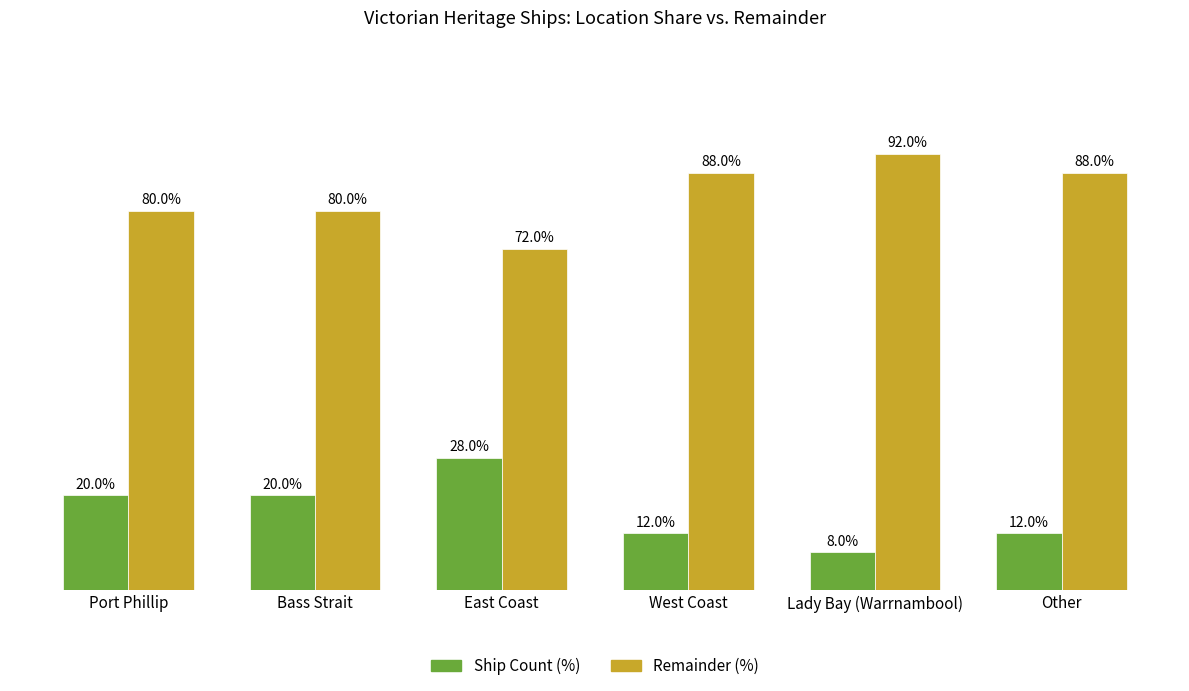

Is the value of Ship Count (%) at East Coast greater than the value of Remainder (%) at Port Phillip?

No